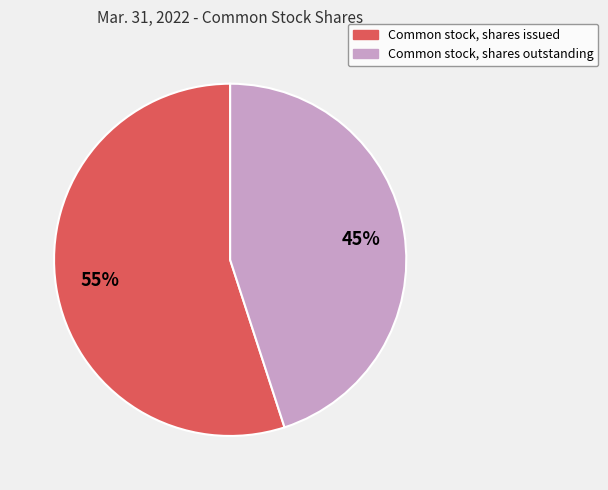

Combined, do Common stock, shares outstanding and Common stock, shares issued account for over 50%?

Yes